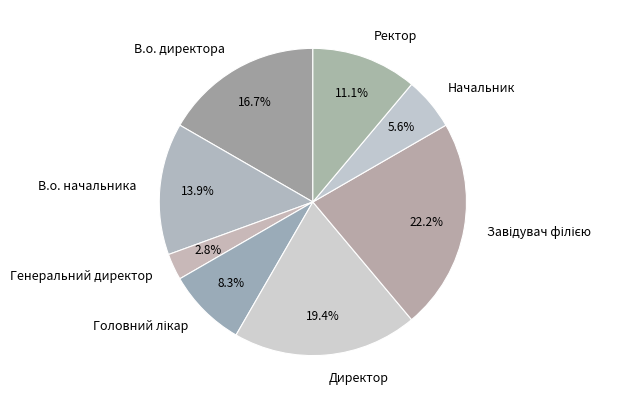

What is the ratio of the value at Директор to the value at В.о. директора?

1.2